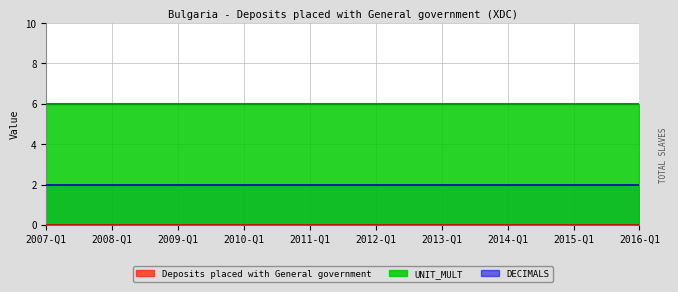

Which category has the lowest value in the Deposits placed with General government series?

2007-Q1